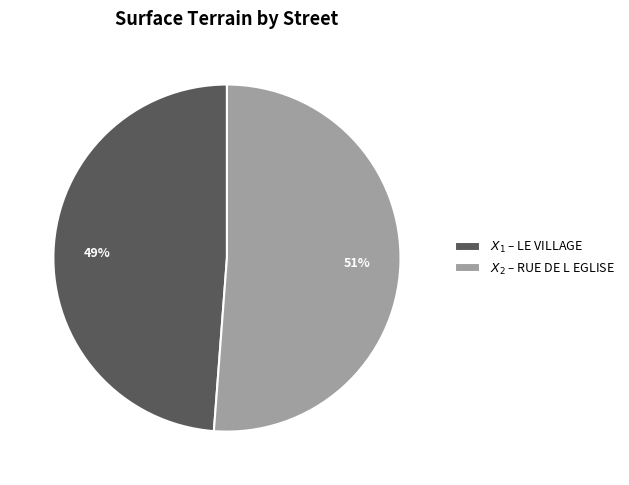

To the nearest percent, what is the average slice percentage?

50%